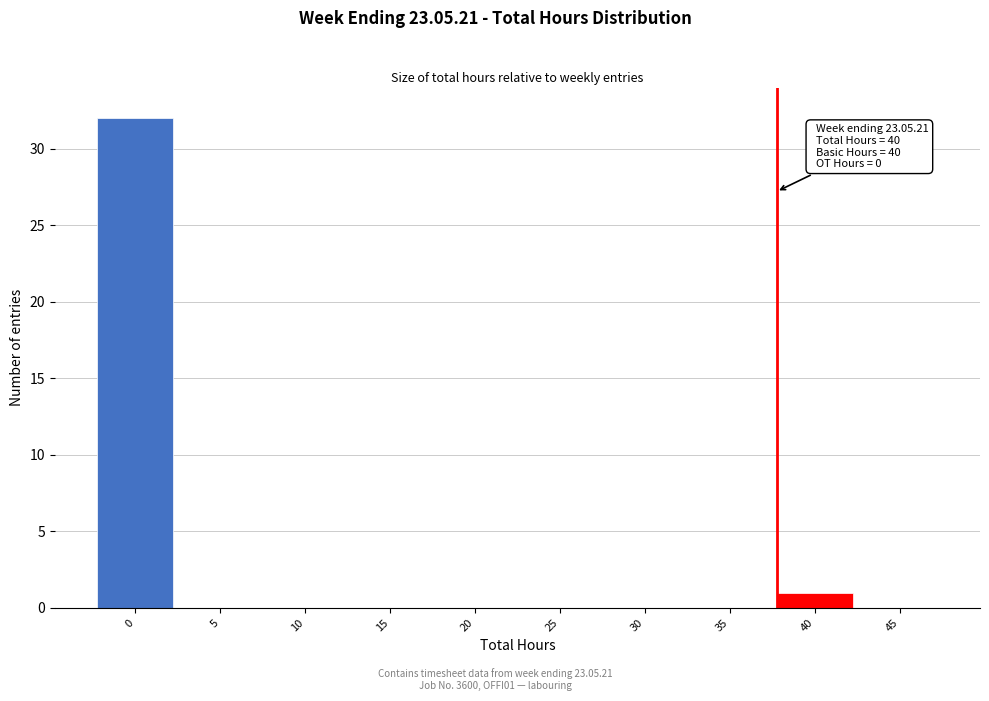

Reading right to left, what are all the values shown in this chart?

45=0	40=1	35=0	30=0	25=0	20=0	15=0	10=0	5=0	0=32